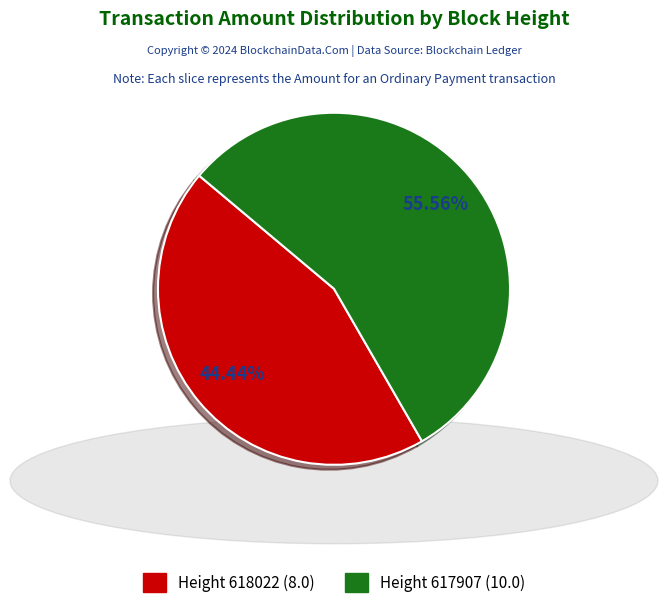

Does any single category account for the majority?

Yes